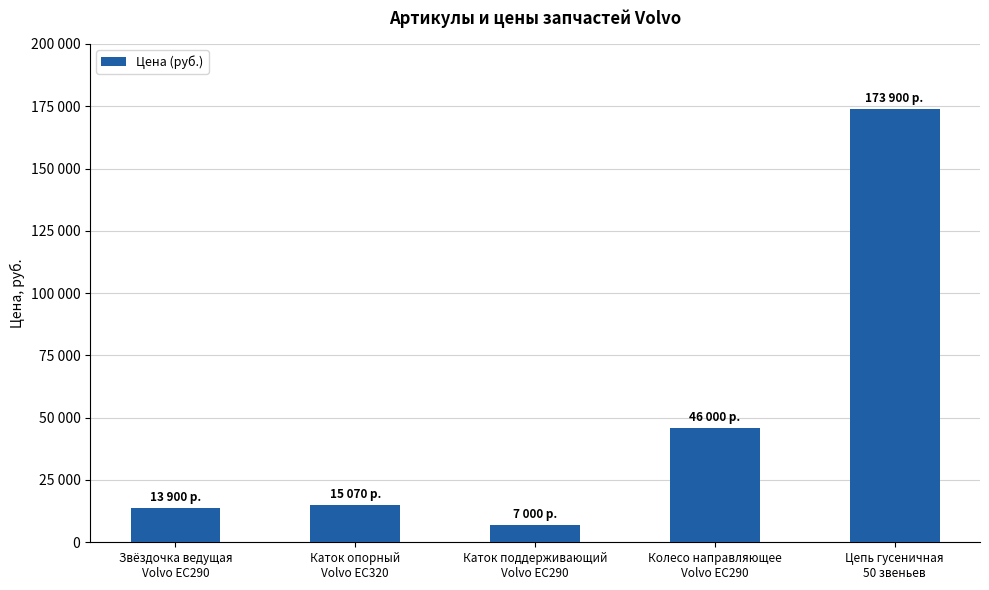

List the labels in order of value, largest first.

Цепь гусеничная
50 звеньев, Колесо направляющее
Volvo EC290, Каток опорный
Volvo EC320, Звёздочка ведущая
Volvo EC290, Каток поддерживающий
Volvo EC290